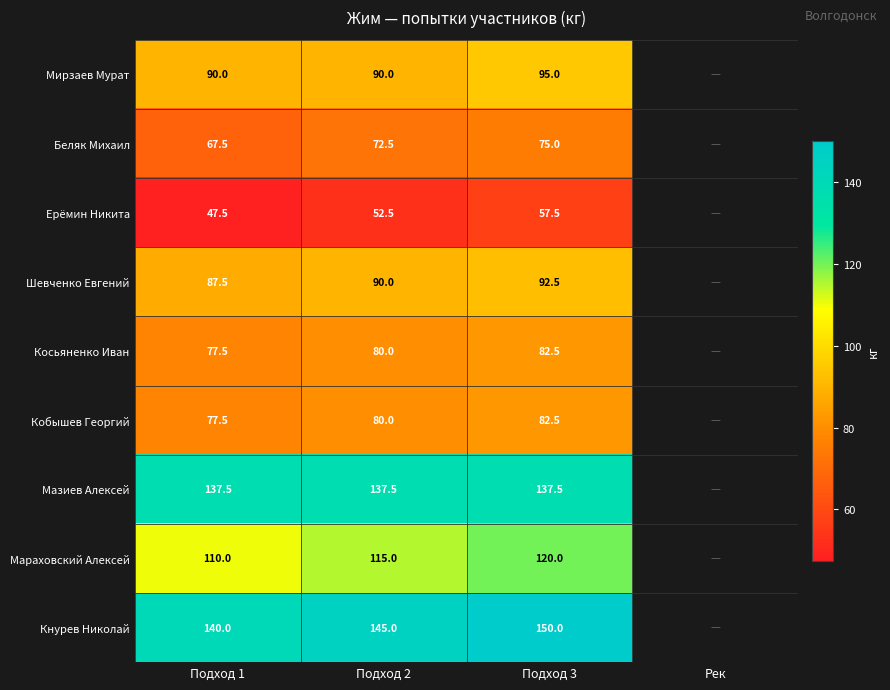

The Мараховский Алексей series shows 51.3 at Подход 1. True or false?

False